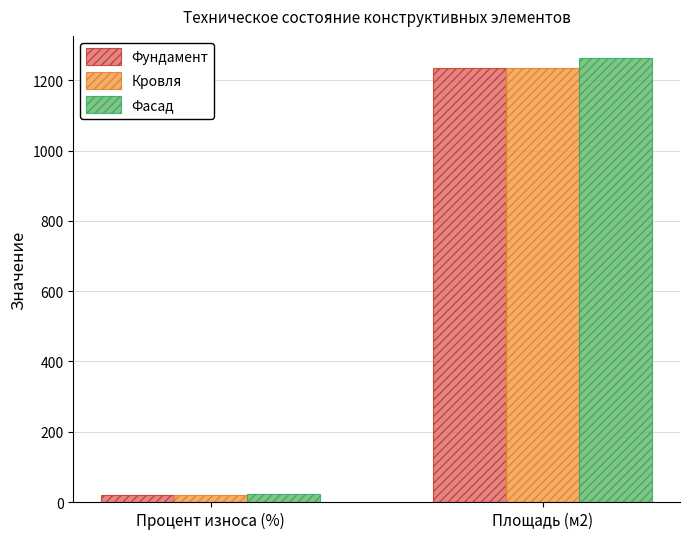

What is the label of the 2nd bar from the right?

Процент износа (%)